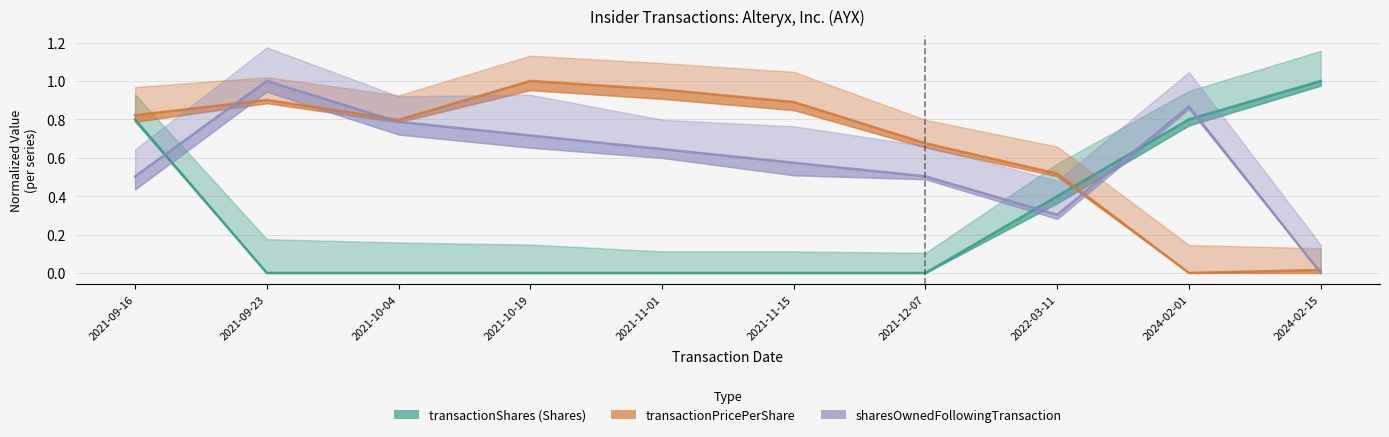

List the labels in order of transactionShares value, smallest first.

2021-09-23, 2021-10-04, 2021-10-19, 2021-11-01, 2021-11-15, 2021-12-07, 2022-03-11, 2021-09-16, 2024-02-01, 2024-02-15